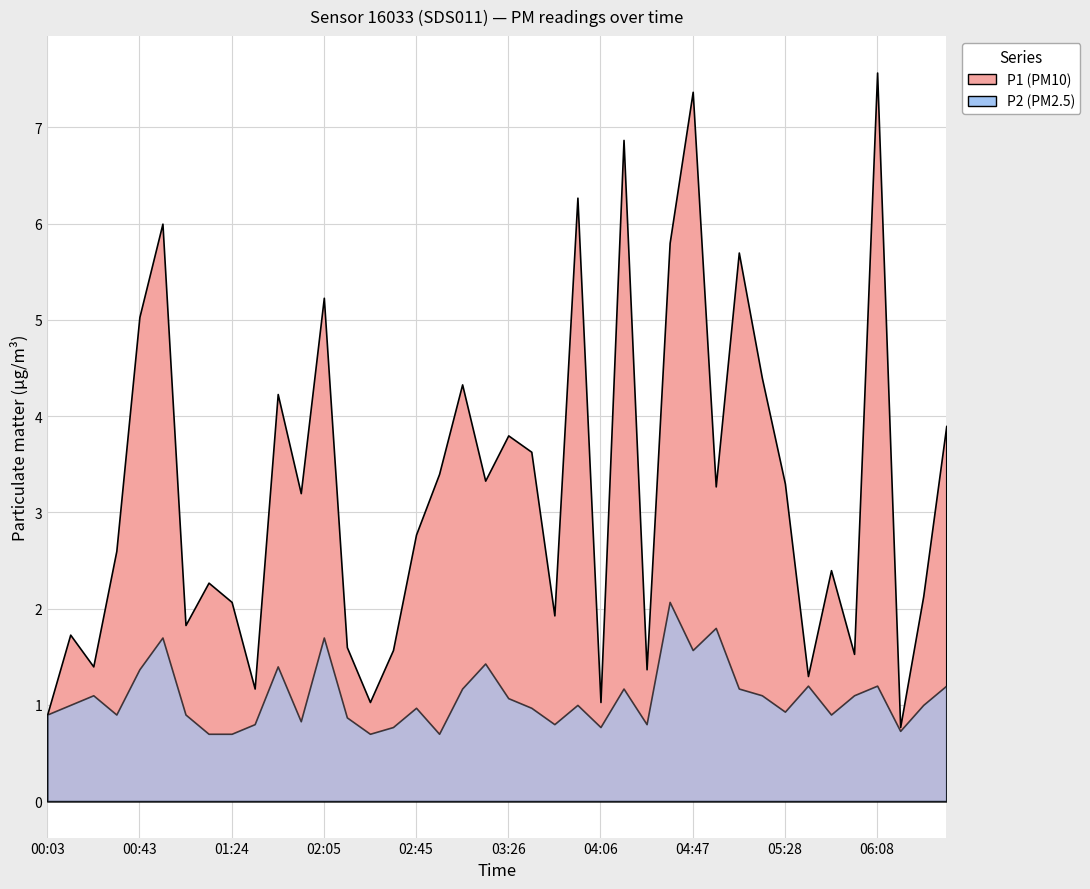

Count the number of data series in this chart.

2